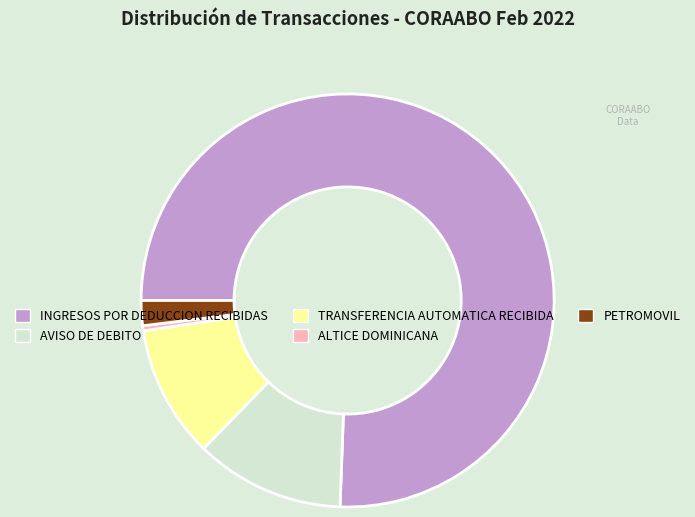

Which category has the biggest portion of the pie?

INGRESOS POR DEDUCCION RECIBIDAS